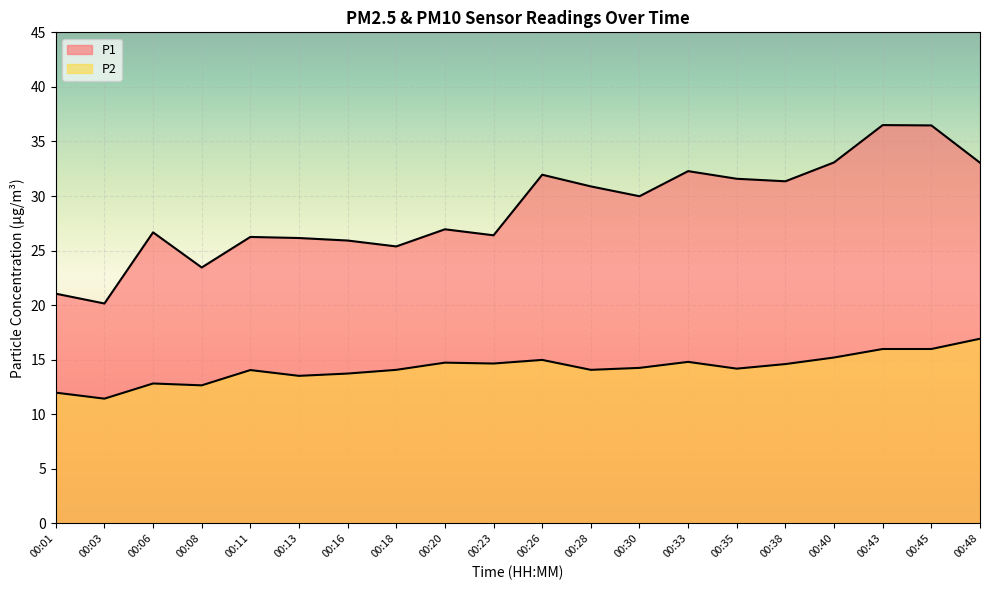

What is the value of the P1 point at the 4th from the left?

23.4